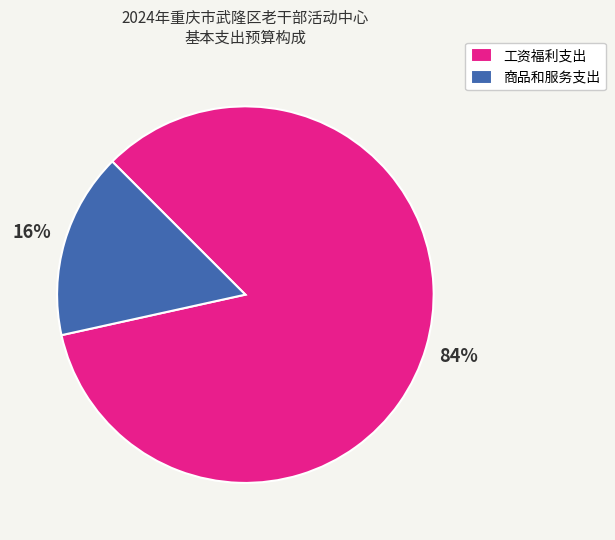

To the nearest percent, what is the combined percentage of 工资福利支出 and 商品和服务支出?

100%